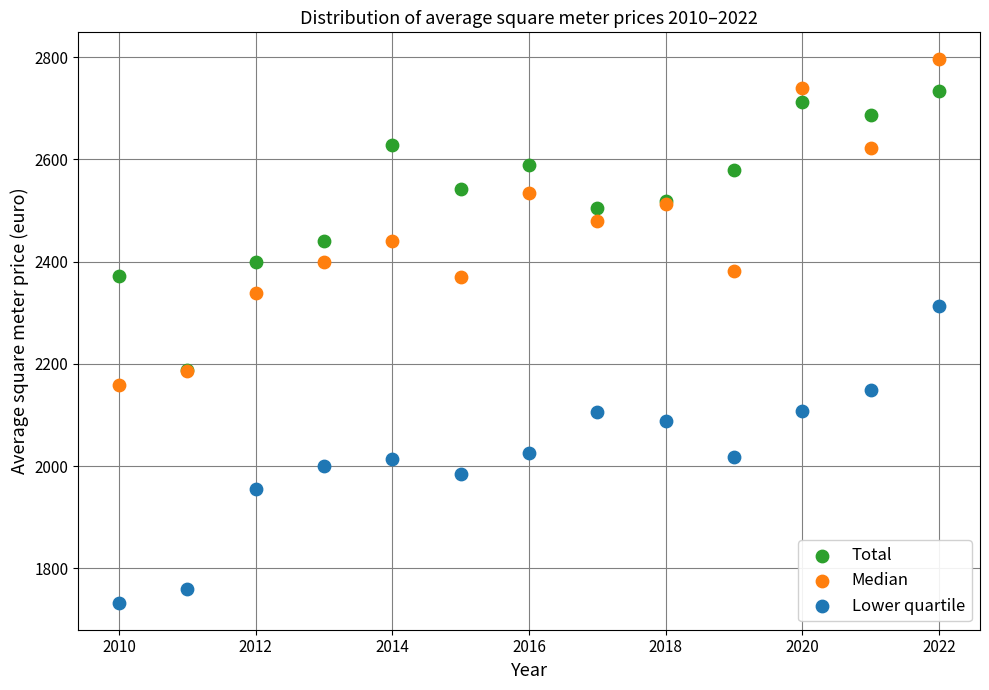

Across all series, what Y value is closest to 2264?

2313.7